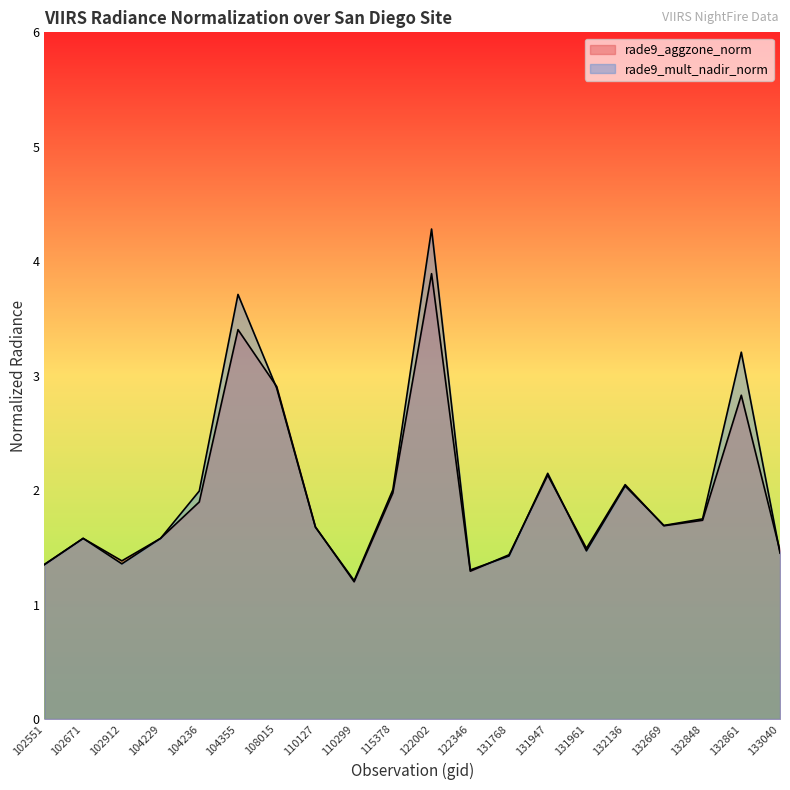

What is the difference between the rade9_mult_nadir_norm values at 102912 and 132669?

0.3